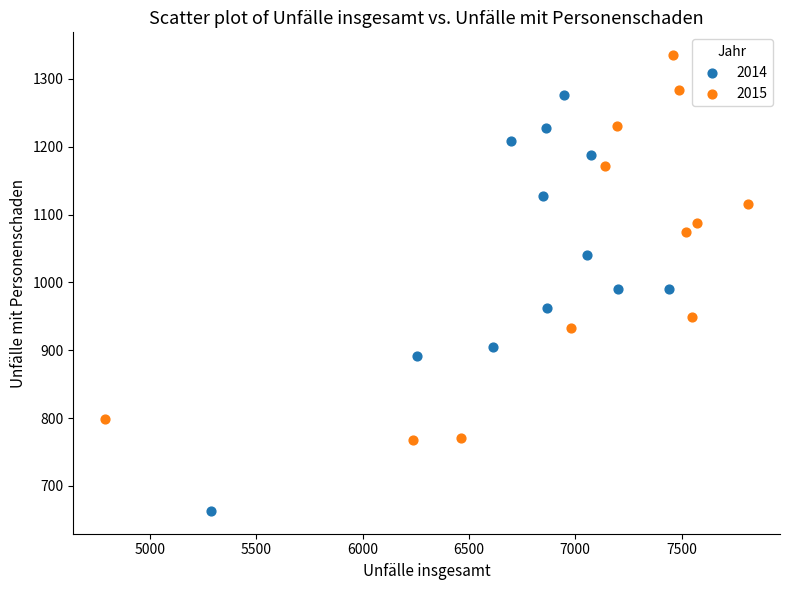

Which series contains the highest Y value?

2015